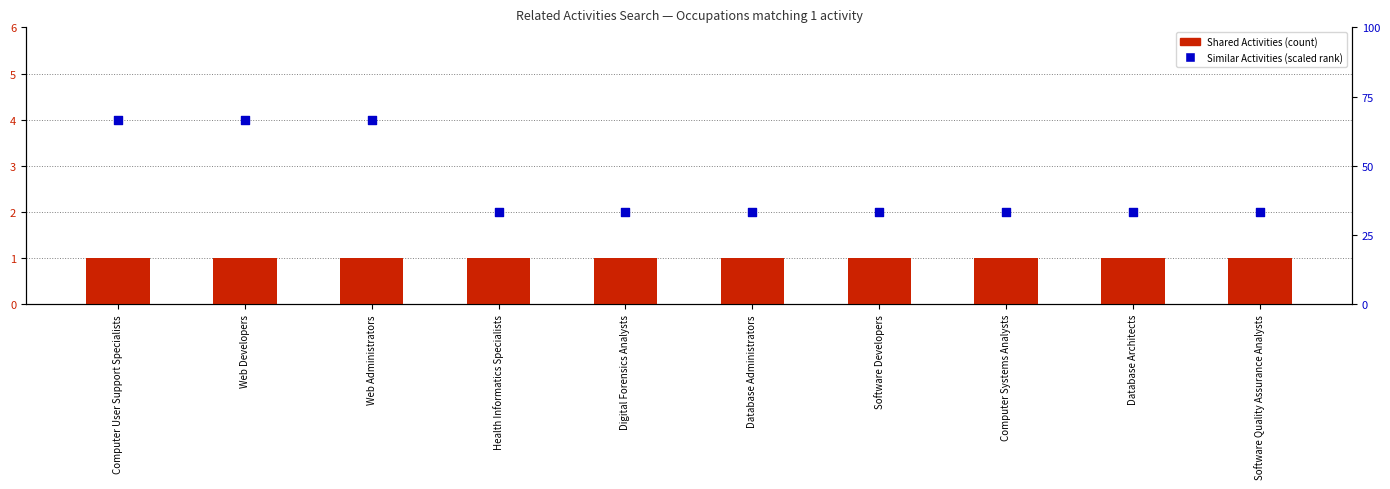

At how many categories does at least one series exceed 38?

3